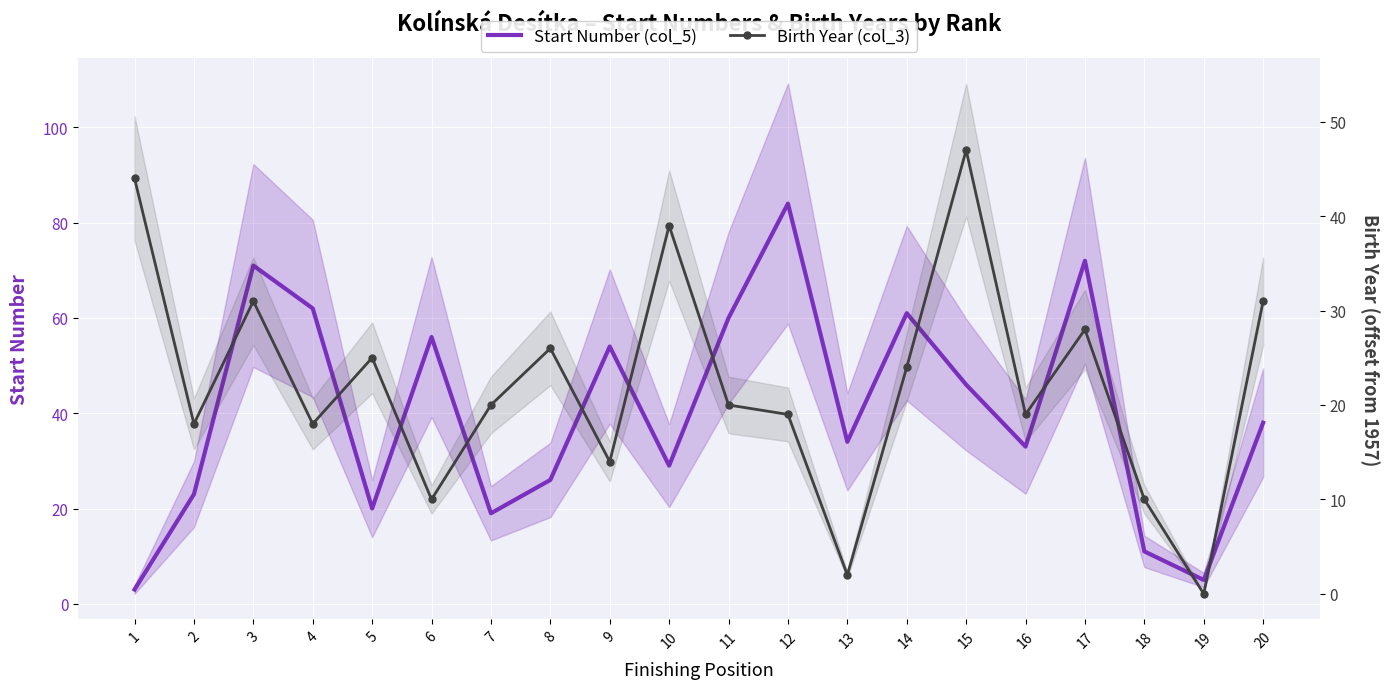

Which series changed the most between 6 and 13?

Start Number (col_5)